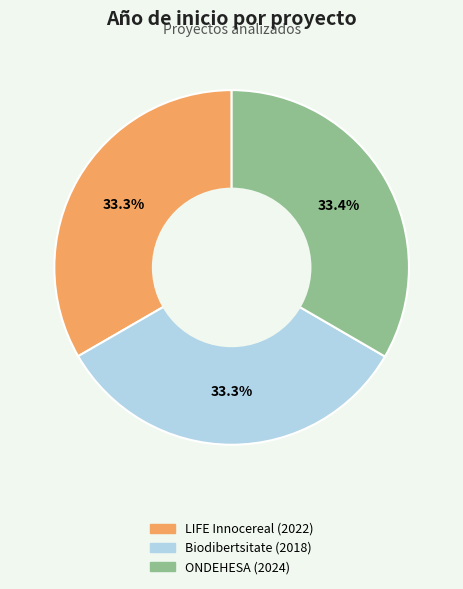

How much of the chart is everything except Biodibertsitate (2018)?

66.7%